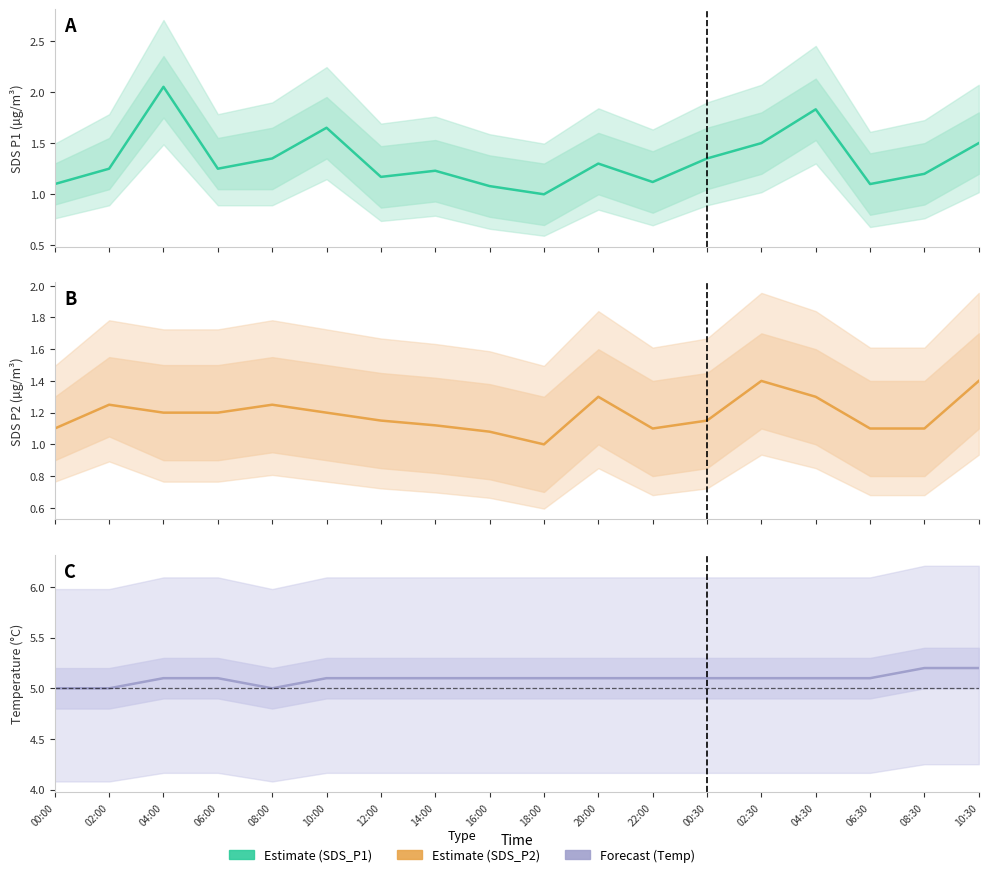

The value of Temp estimate at 00:30 is 5.1. True or false?

True